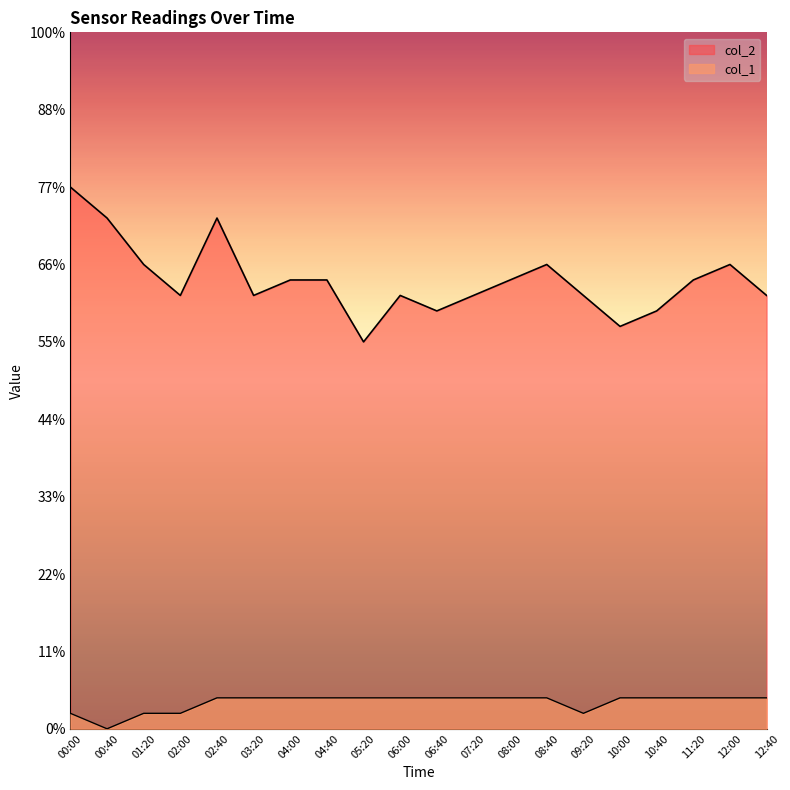

Between 01:20 and 10:40, which is larger?

01:20